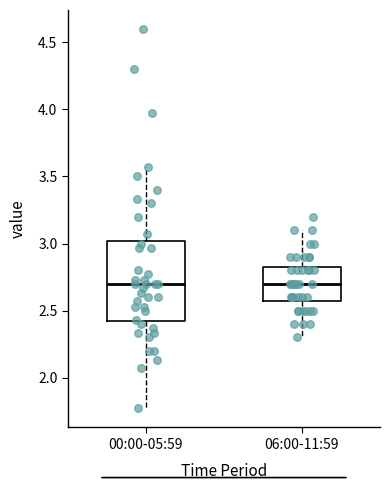

Comparing the boxes themselves (not the whiskers), which one is the tallest?

00:00-05:59